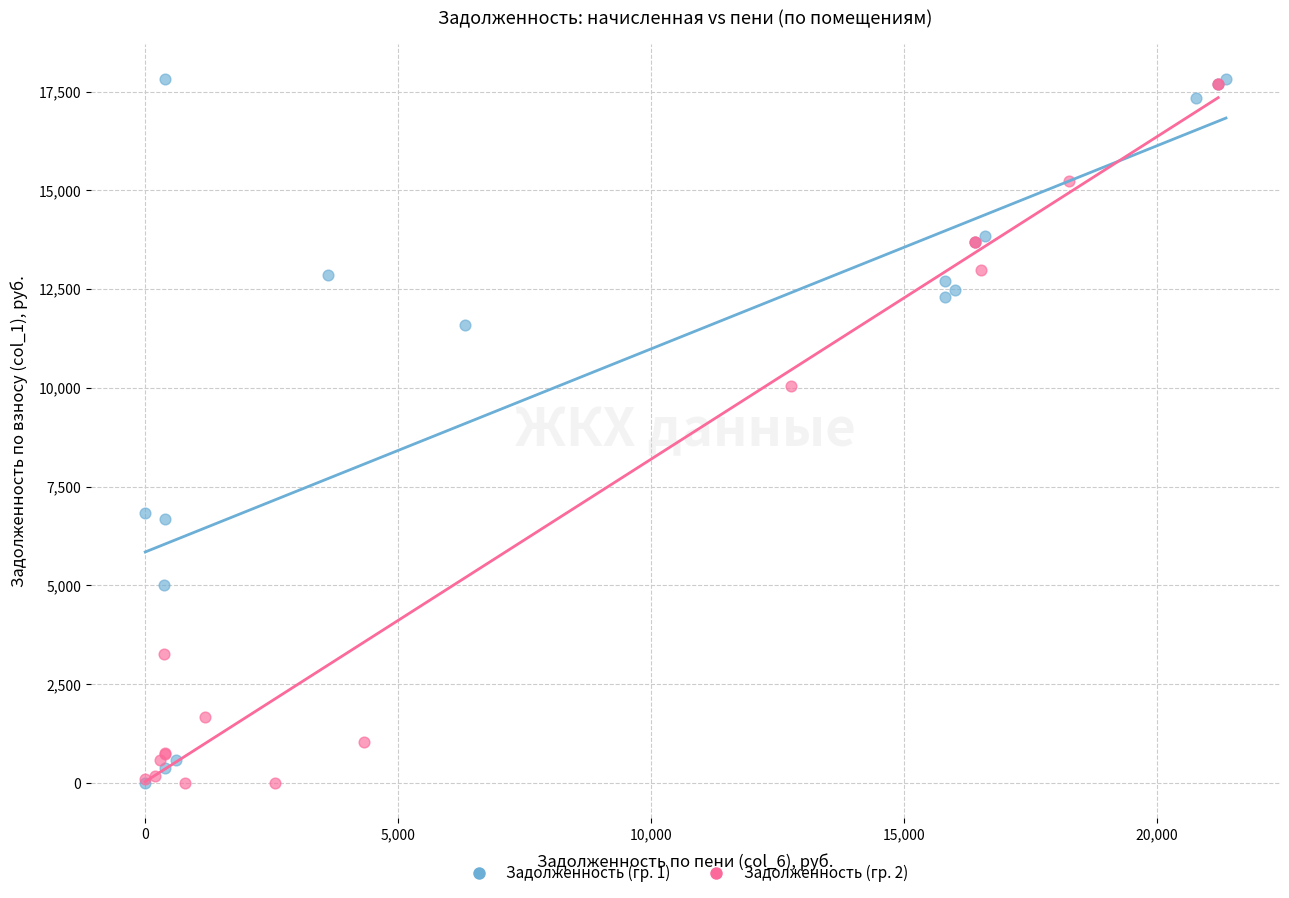

What are all the series names shown in the legend?

Задолженность (гр. 1), Задолженность (гр. 2)